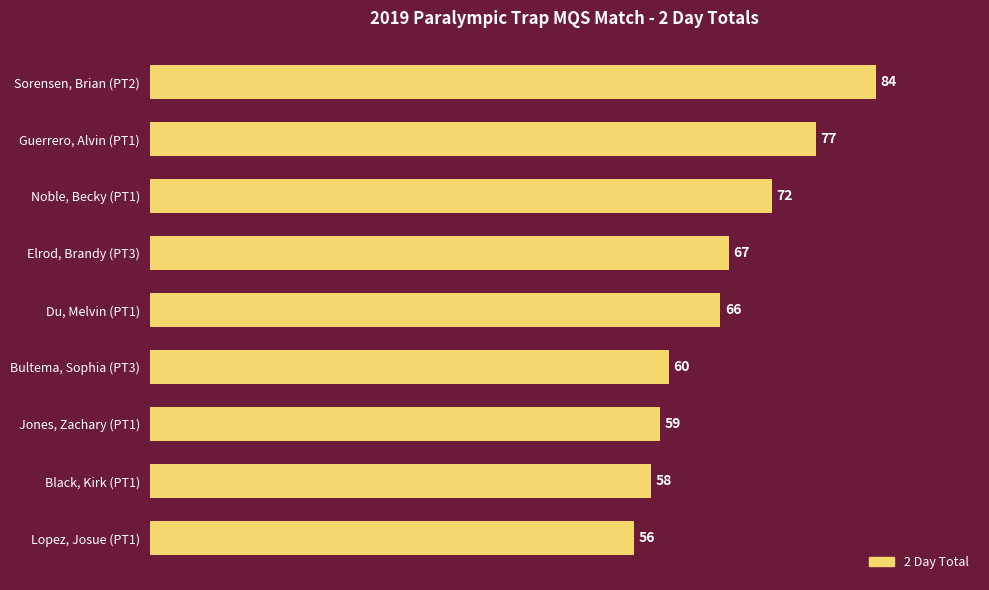

Reading bottom to top, extract all data points from this chart.

Lopez, Josue (PT1)=56	Black, Kirk (PT1)=58	Jones, Zachary (PT1)=59	Bultema, Sophia (PT3)=60	Du, Melvin (PT1)=66	Elrod, Brandy (PT3)=67	Noble, Becky (PT1)=72	Guerrero, Alvin (PT1)=77	Sorensen, Brian (PT2)=84